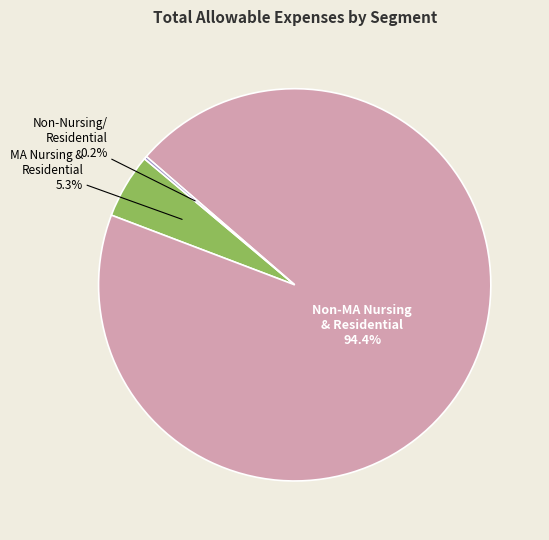

What percentage is the Non-MA Nursing & Residential slice, to the nearest percent?

94%